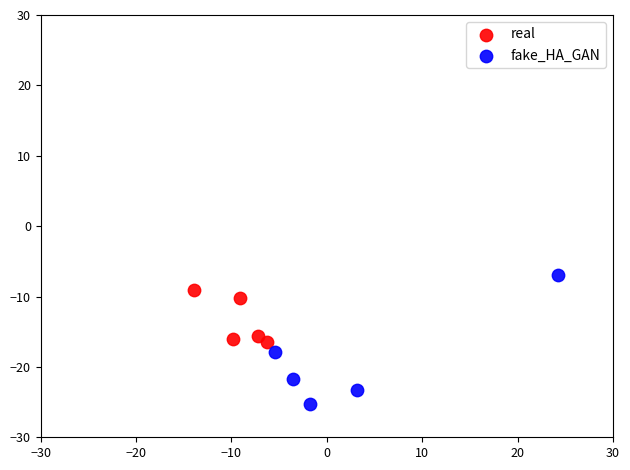

Which series has the largest Y range (max minus min)?

fake_HA_GAN